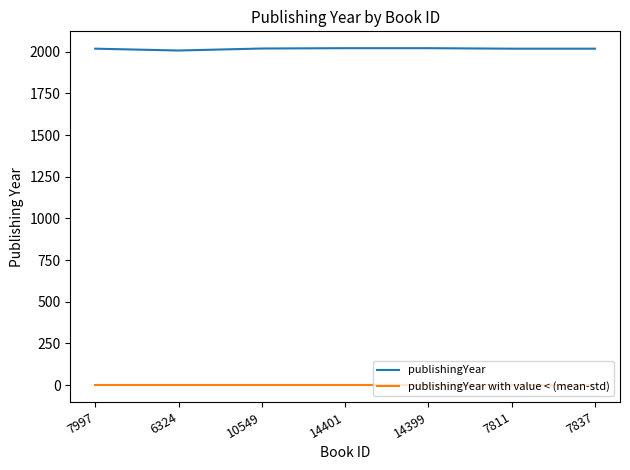

What is the difference between the highest and lowest values at 14399?

2021